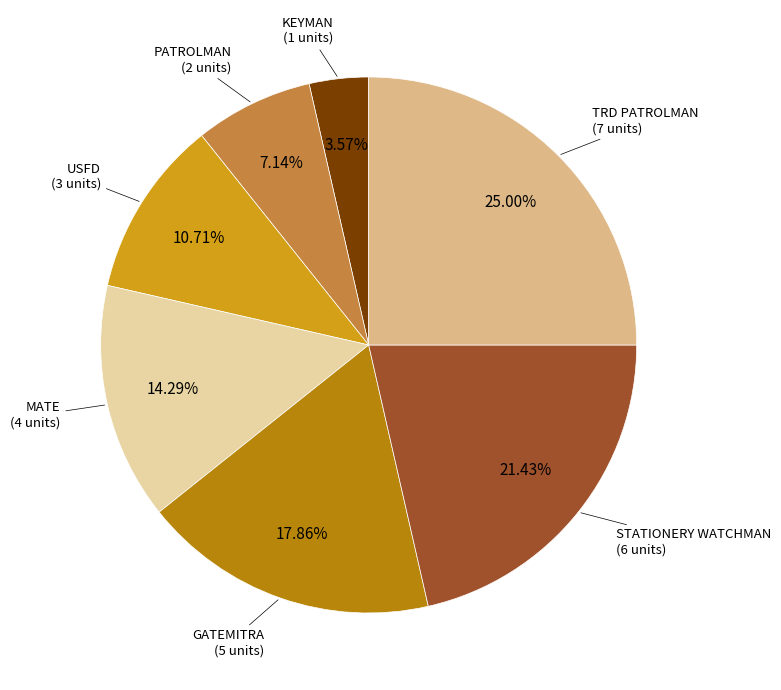

Does any single category account for the majority?

No